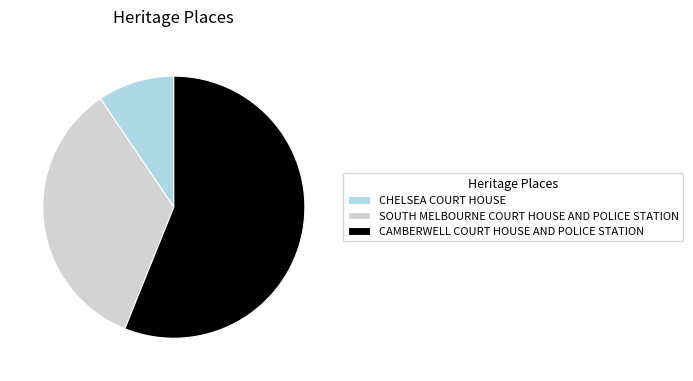

What is the largest slice in the pie chart?

CAMBERWELL COURT HOUSE AND POLICE STATION